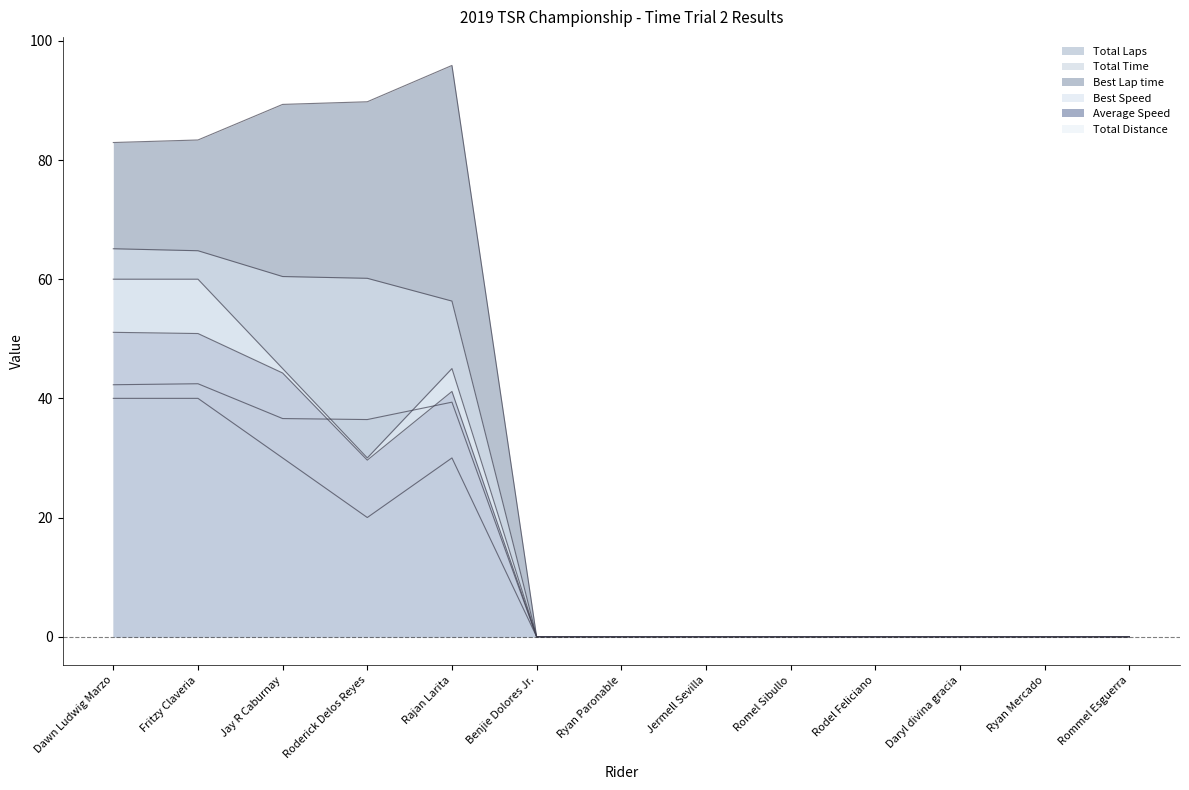

At which category does Total Time reach its first local peak?

Fritzy Claveria